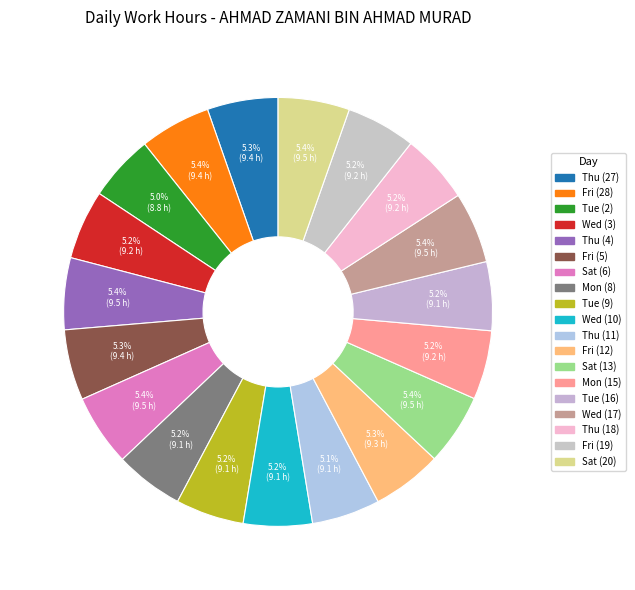

How many segments does this pie chart have?

19